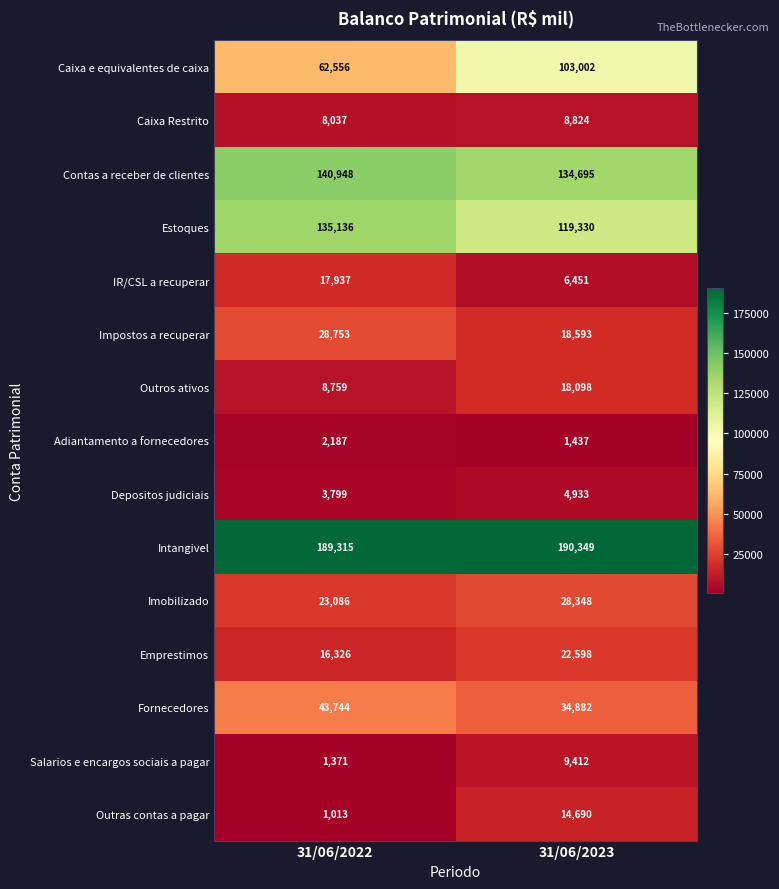

Which category has the highest value across all series?

31/06/2023